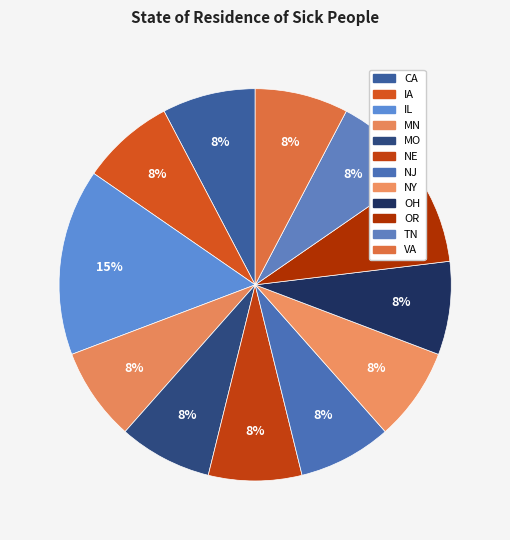

To the nearest percent, what portion does MN represent?

8%